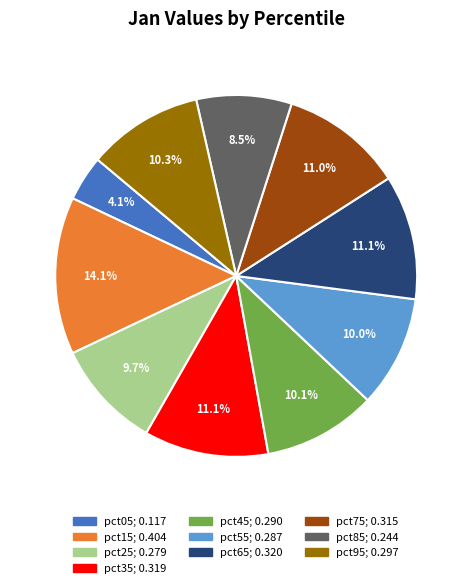

True or false: pct75 accounts for 11% of the total.

True